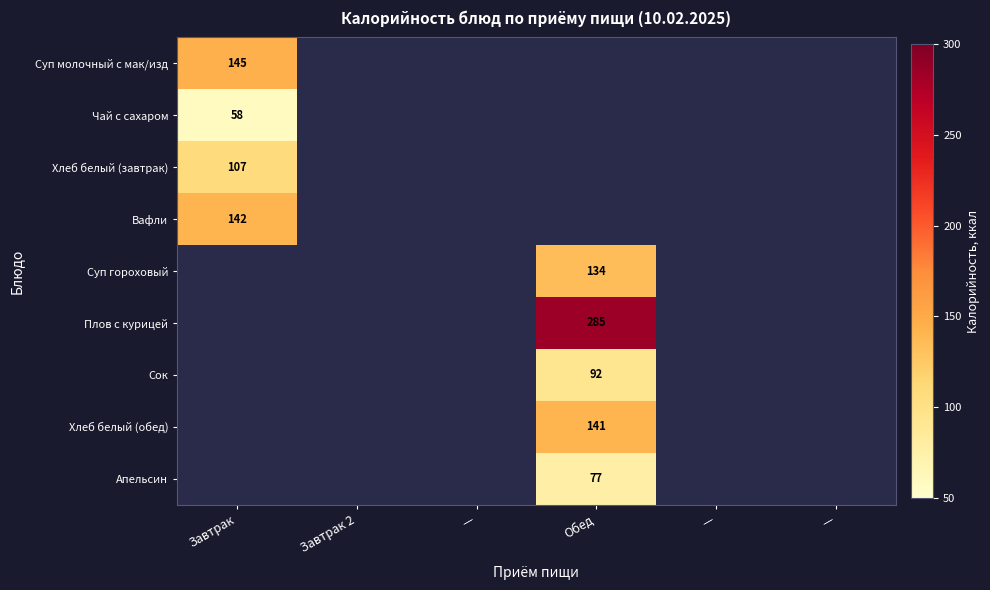

At —, list the series in order from smallest to largest.

Суп молочный с мак/изд, Чай с сахаром, Хлеб белый (завтрак), Вафли, Суп гороховый, Плов с курицей, Сок, Хлеб белый (обед), Апельсин